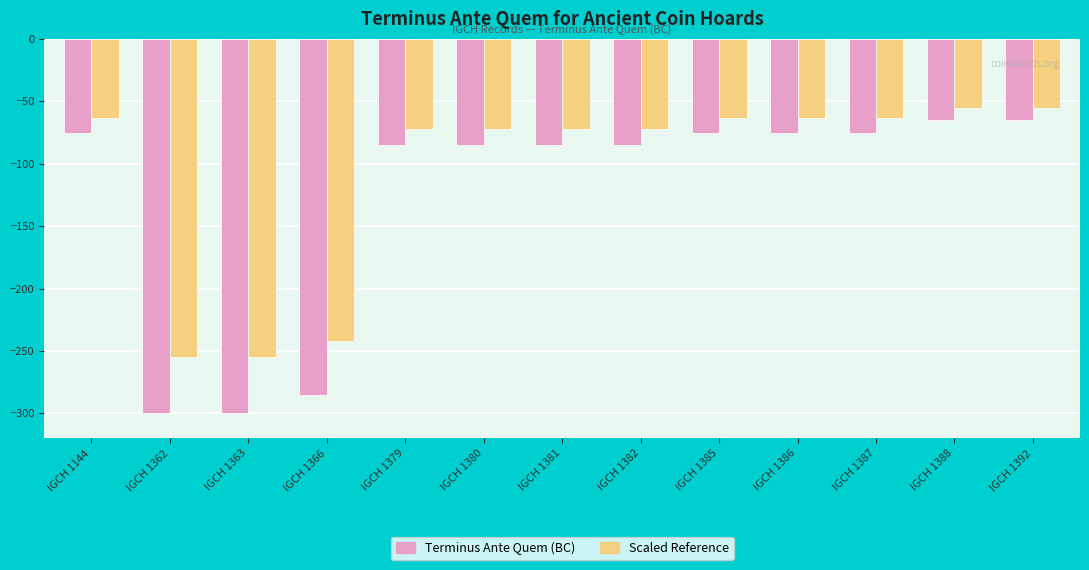

At IGCH 1392, list the series in order from largest to smallest.

Scaled Reference, Terminus Ante Quem (BC)